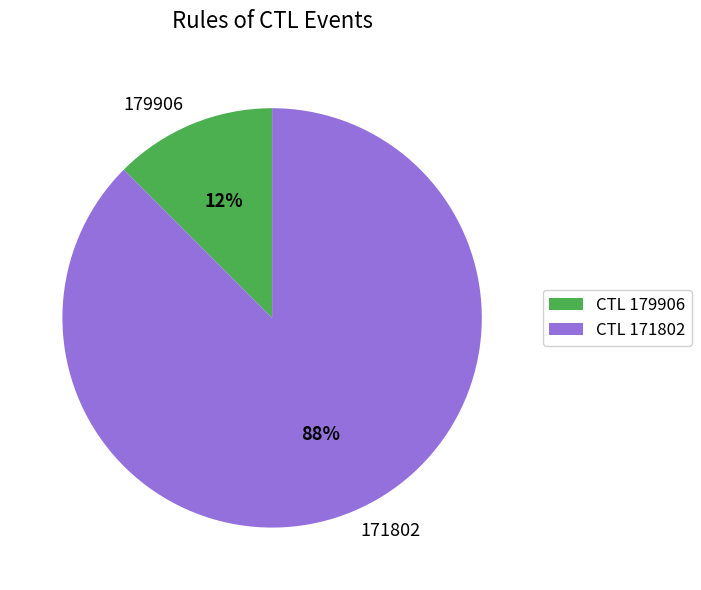

Is it true that 179906 is 25% of the pie?

False